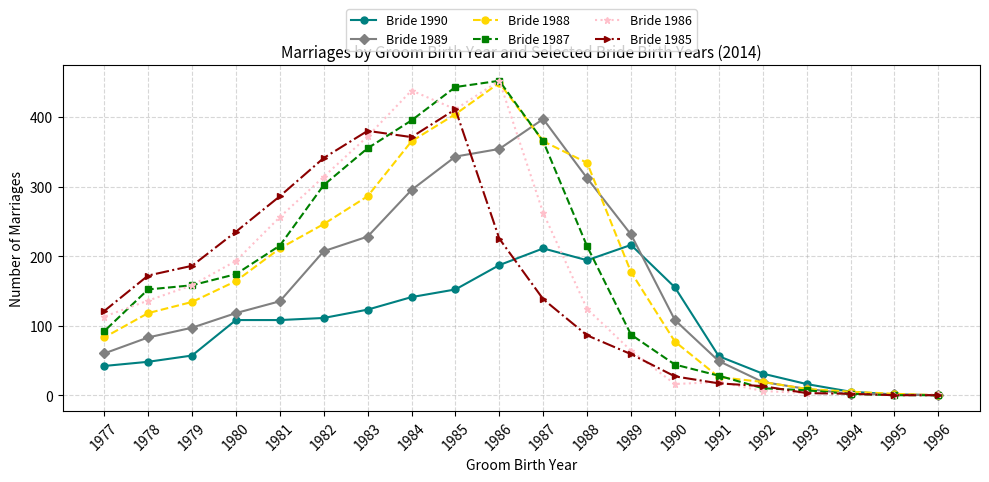

Between 1989 and 1981, which is larger?

1989